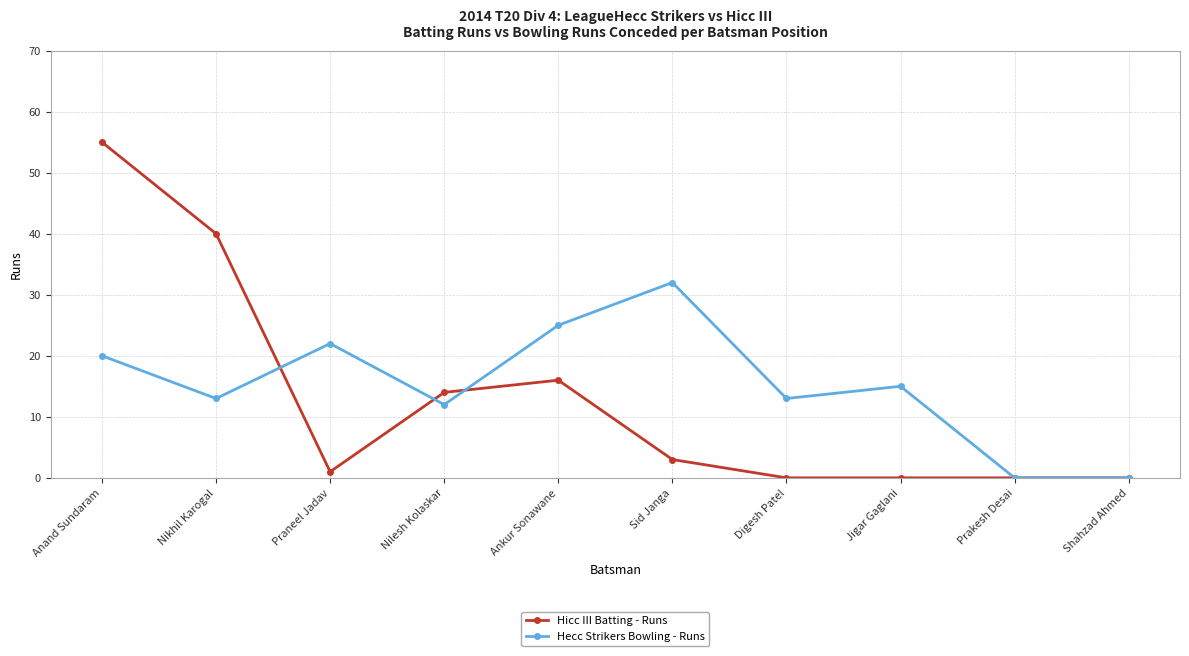

Is this an area chart (filled region under the line)?

No